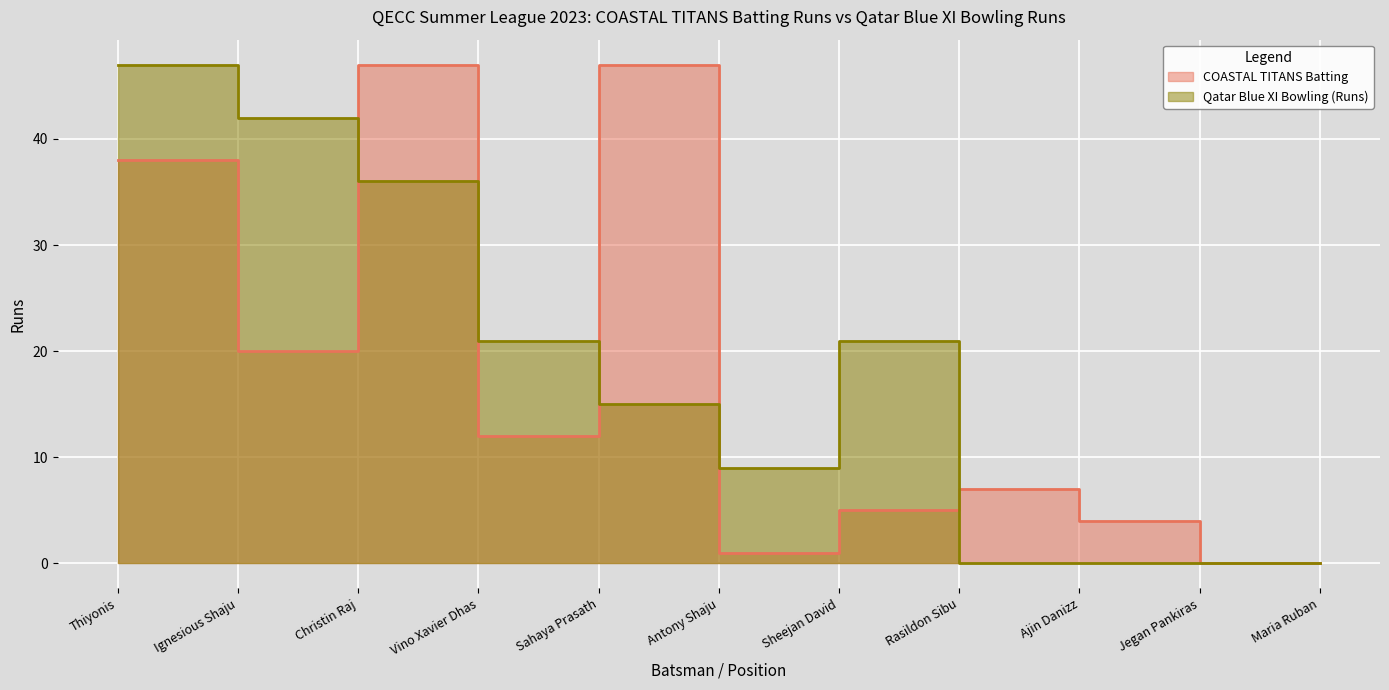

How many data points in Qatar Blue XI Bowling (Runs) are less than 15?

5